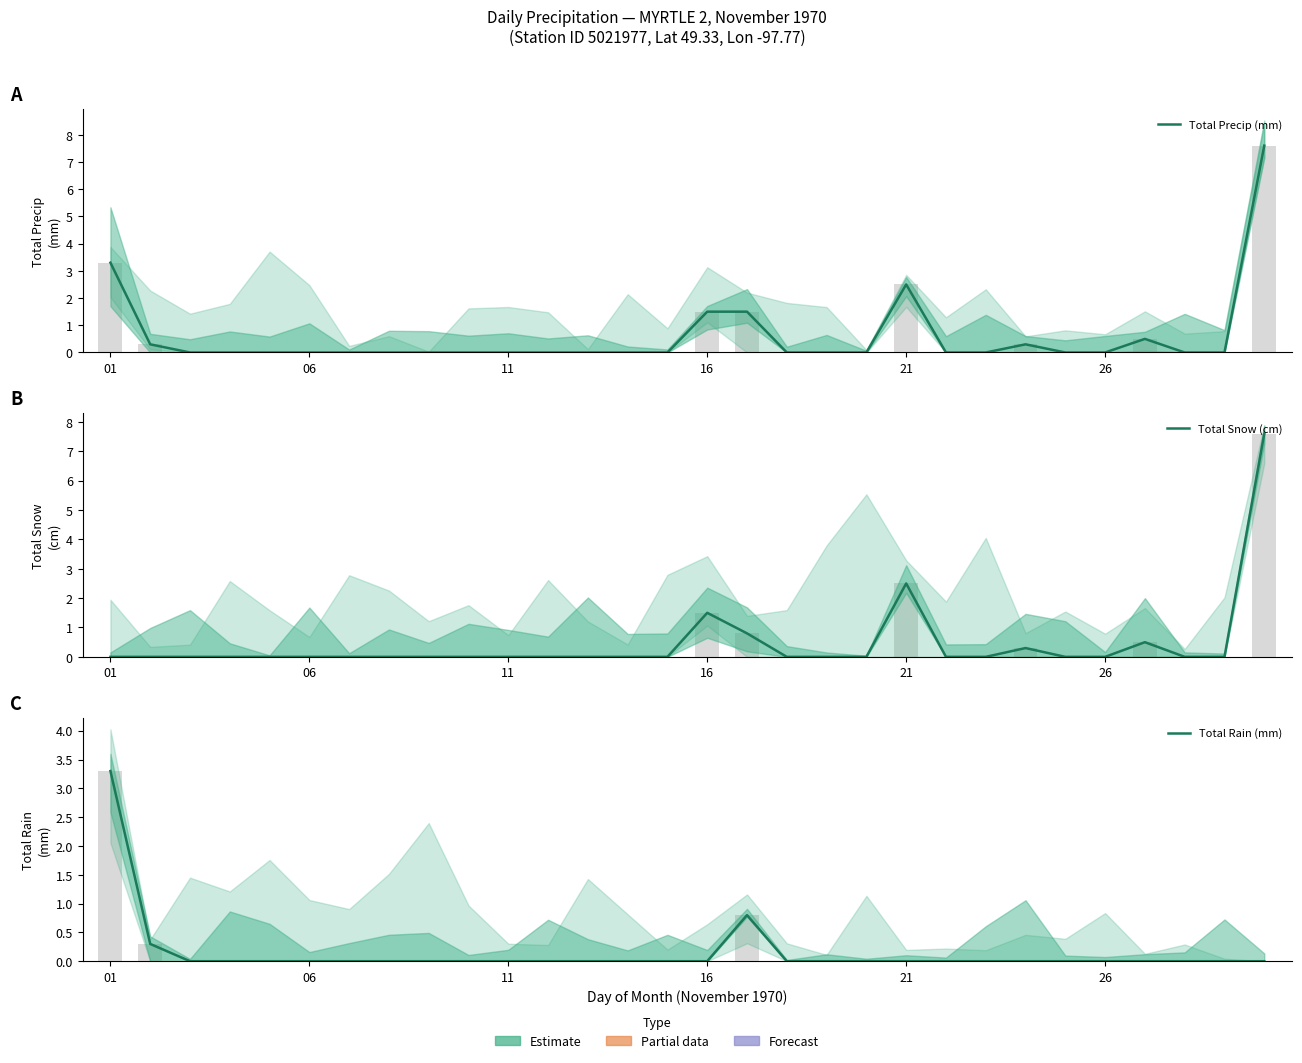

Reading left to right, list all the values displayed in this chart.

Total Precip (mm): 3.3	0.3	0.0	0.0	0.0	0.0	0.0	0.0	0.0	0.0	0.0	0.0	0.0	0.0	0.0	1.5	1.5	0.0	0.0	0.0	2.5	0.0	0.0	0.3	0.0	0.0	0.5	0.0	0.0	7.6
Total Snow (cm): 0.0	0.0	0.0	0.0	0.0	0.0	0.0	0.0	0.0	0.0	0.0	0.0	0.0	0.0	0.0	1.5	0.8	0.0	0.0	0.0	2.5	0.0	0.0	0.3	0.0	0.0	0.5	0.0	0.0	7.6
Total Rain (mm): 3.3	0.3	0.0	0.0	0.0	0.0	0.0	0.0	0.0	0.0	0.0	0.0	0.0	0.0	0.0	0.0	0.8	0.0	0.0	0.0	0.0	0.0	0.0	0.0	0.0	0.0	0.0	0.0	0.0	0.0